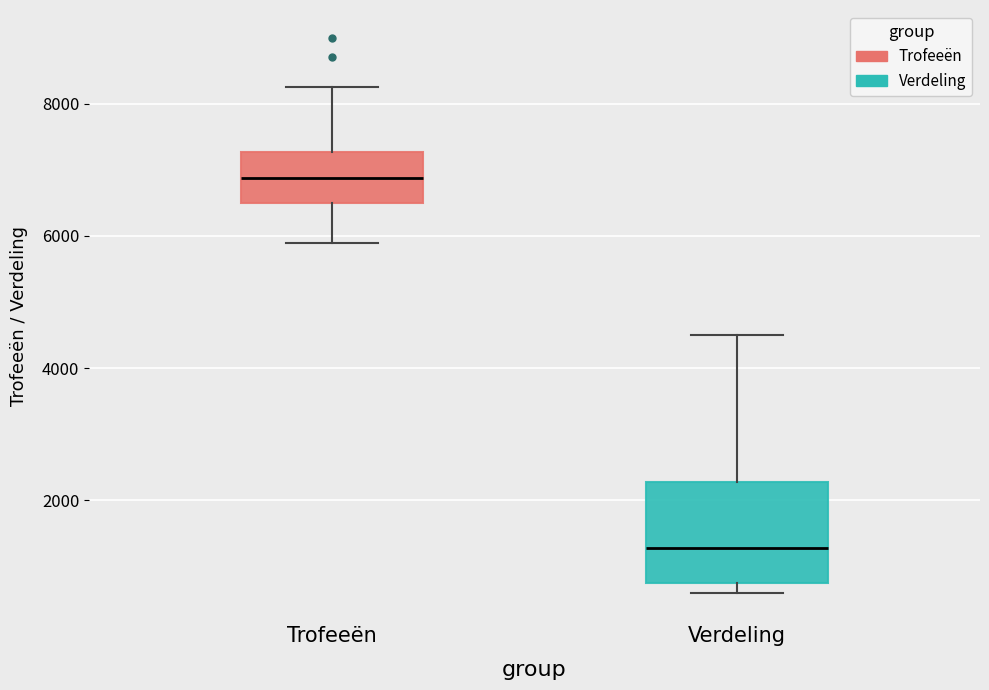

Which box's median line is the highest?

Trofeeën